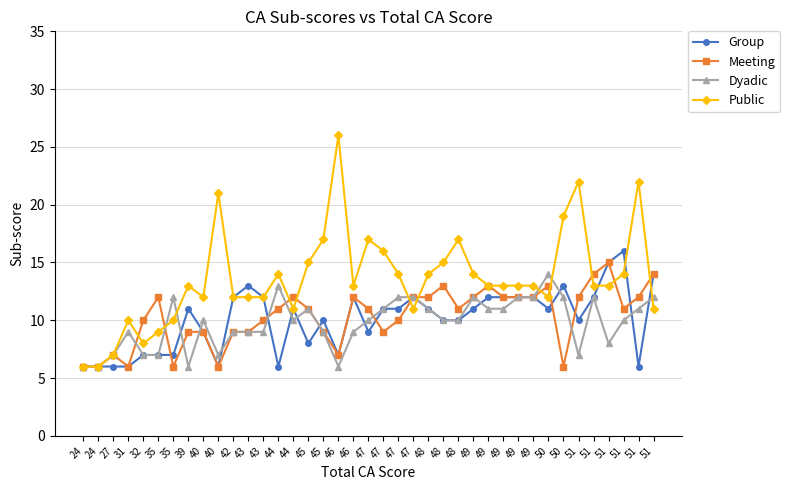

Is this an area chart (filled region under the line)?

No